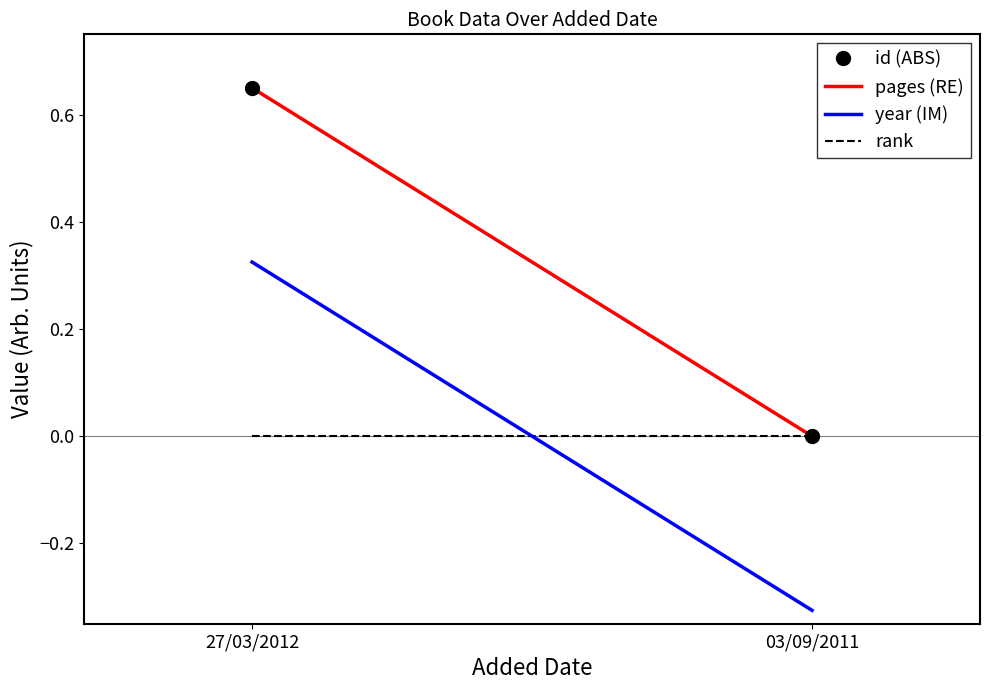

Reading left to right, list all the values displayed in this chart.

id (ABS): 0.7	0.0
pages (RE): 0.7	0.0
year (IM): 0.3	-0.3
rank: 0.0	0.0